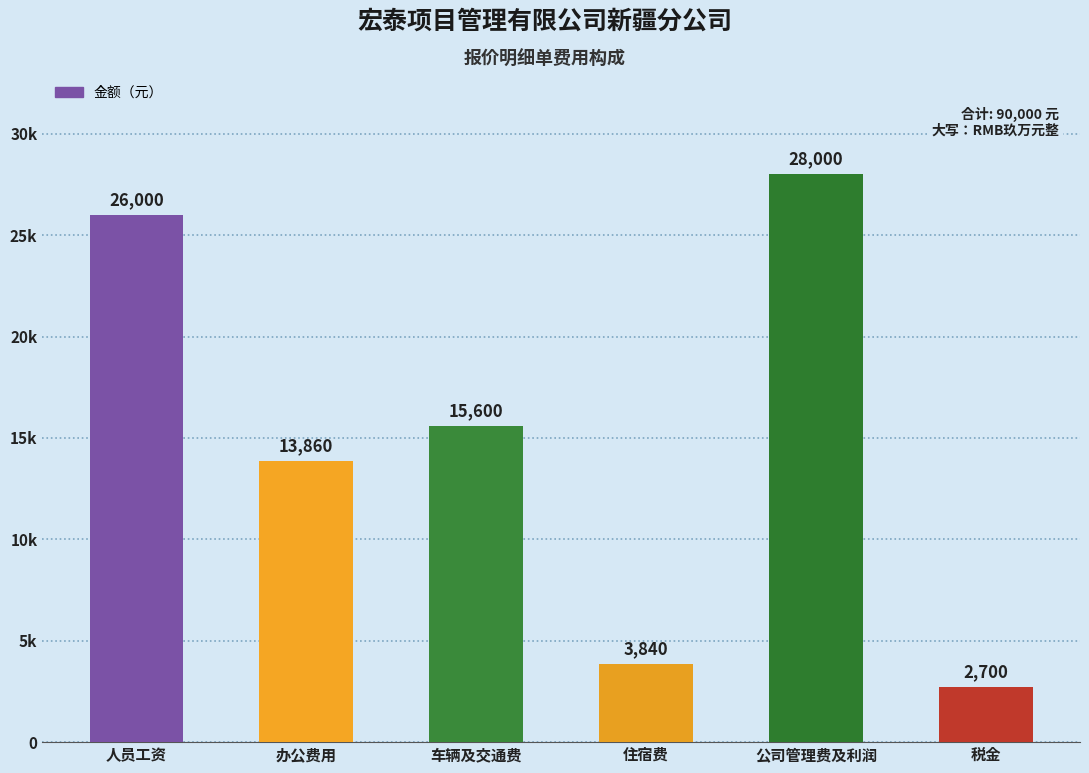

Which category has the lowest value across all series?

税金